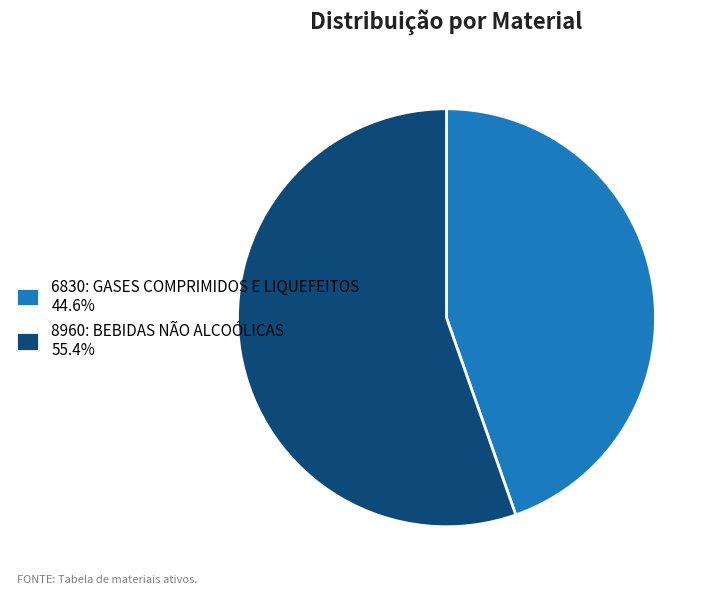

Is the sum of 6830: GASES COMPRIMIDOS E LIQUEFEITOS 44.6% and 8960: BEBIDAS NÃO ALCOÓLICAS 55.4% greater than half?

Yes